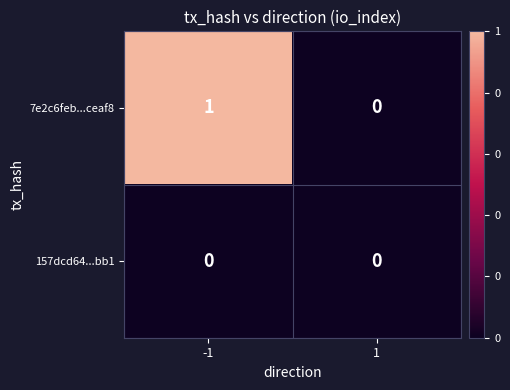

Reading left to right, extract all data points from this chart.

7e2c6feb...ceaf8: 1	0
157dcd64...bb1: 0	0